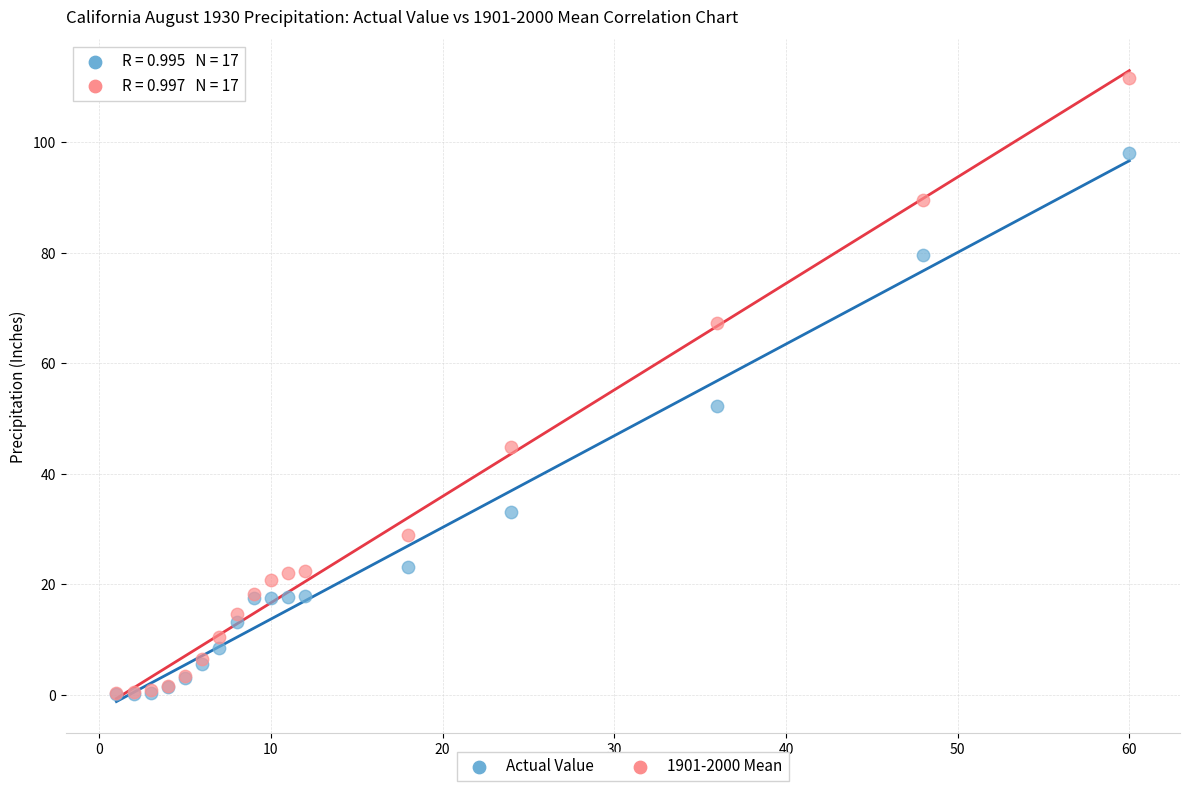

Across all series, what Y value is closest to 55?

52.2